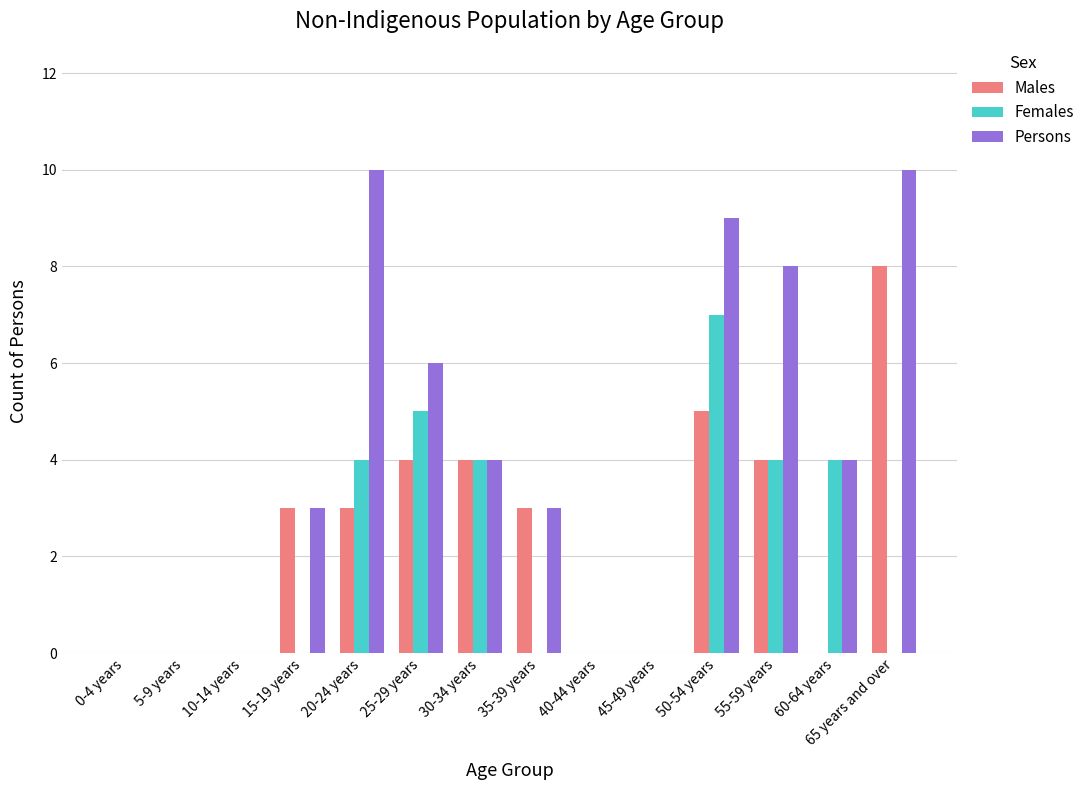

What is the greatest value displayed?

10